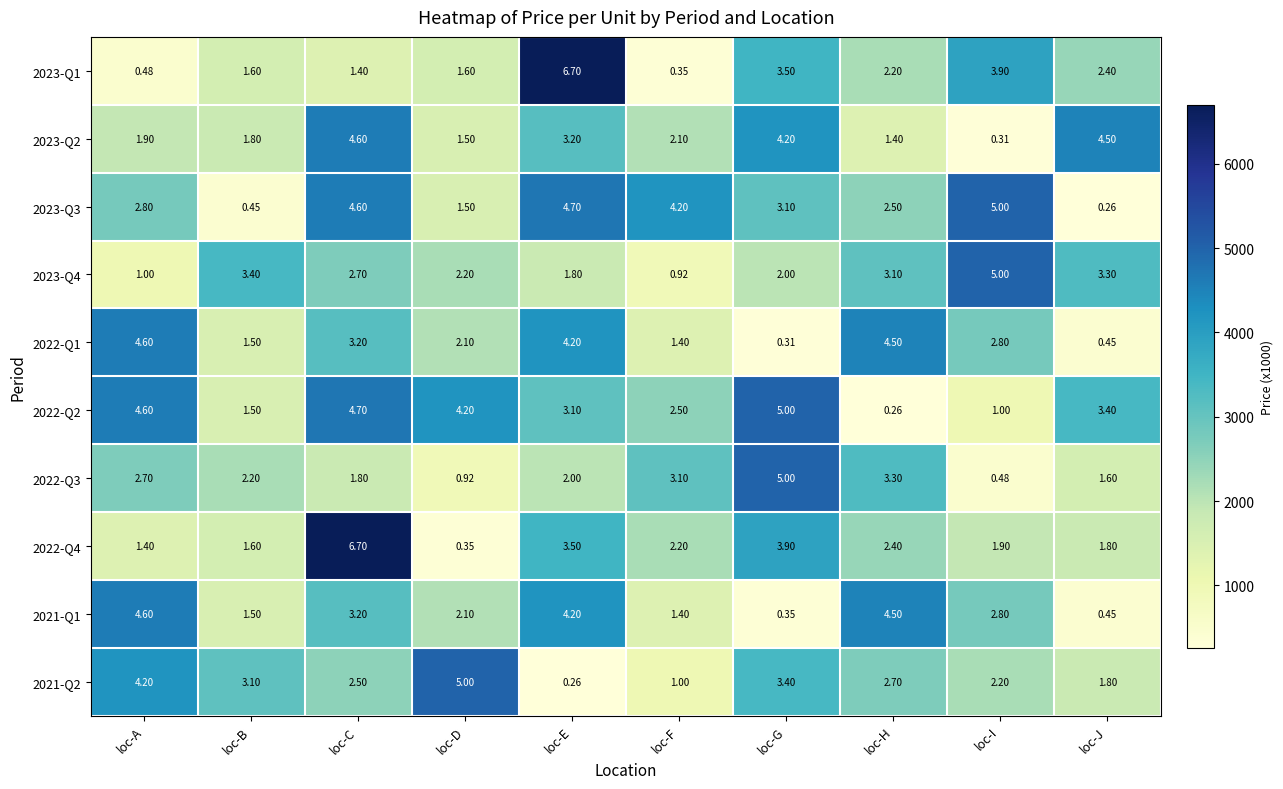

Which series has the largest total across all categories?

2022-Q2